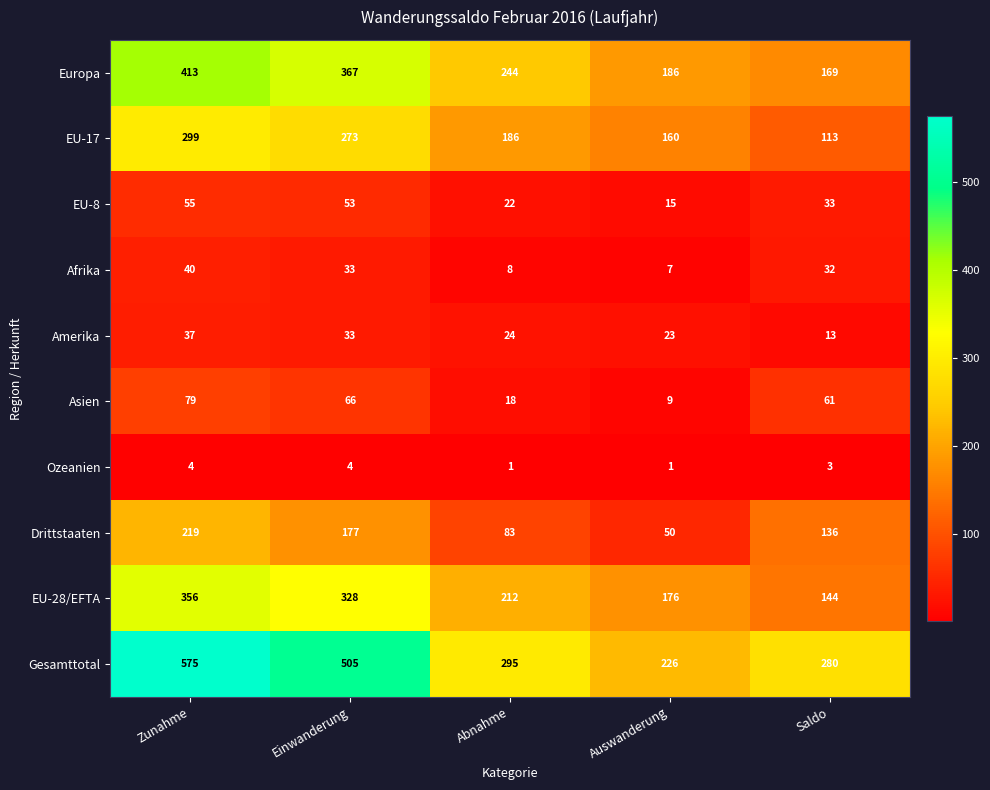

How many data points does each series have?

5